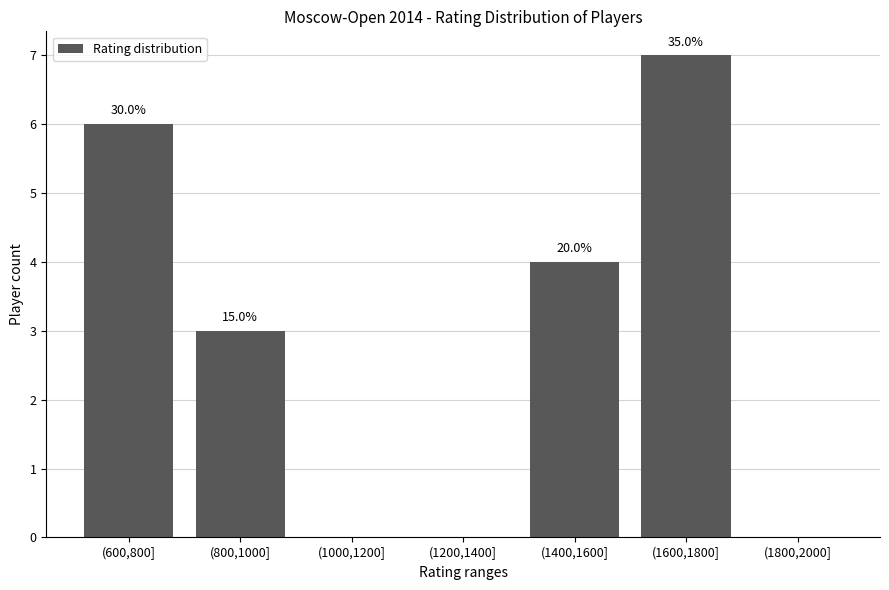

Rank the categories by value from lowest to highest.

(1000,1200], (1200,1400], (1800,2000], (800,1000], (1400,1600], (600,800], (1600,1800]